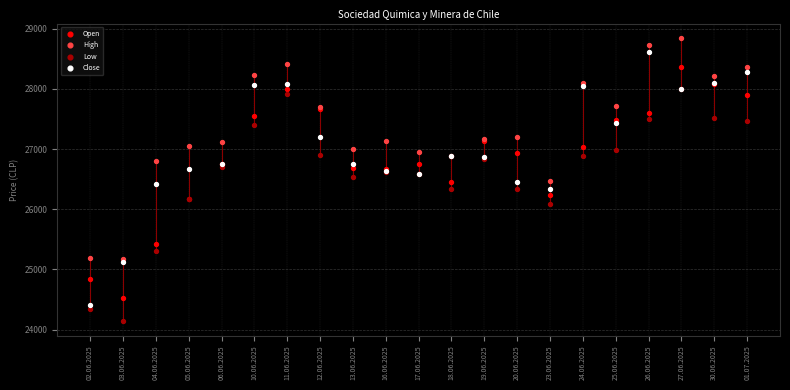

Which series has the widest spread of Y values?

Close